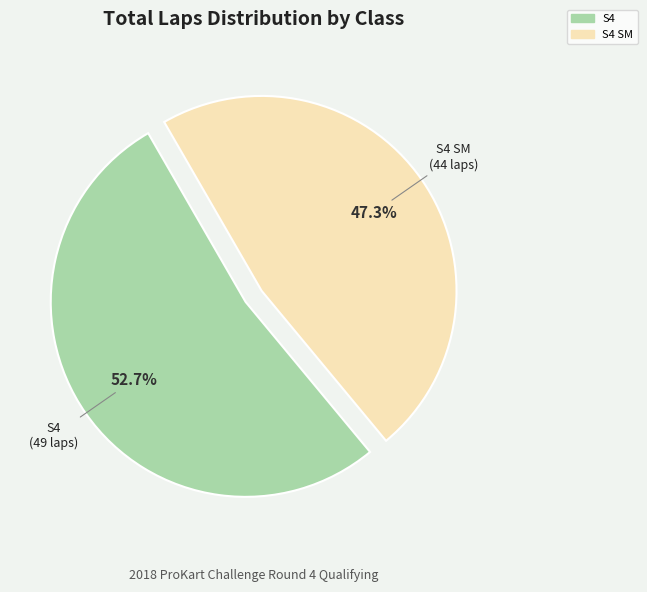

How many slices are in this pie chart?

2